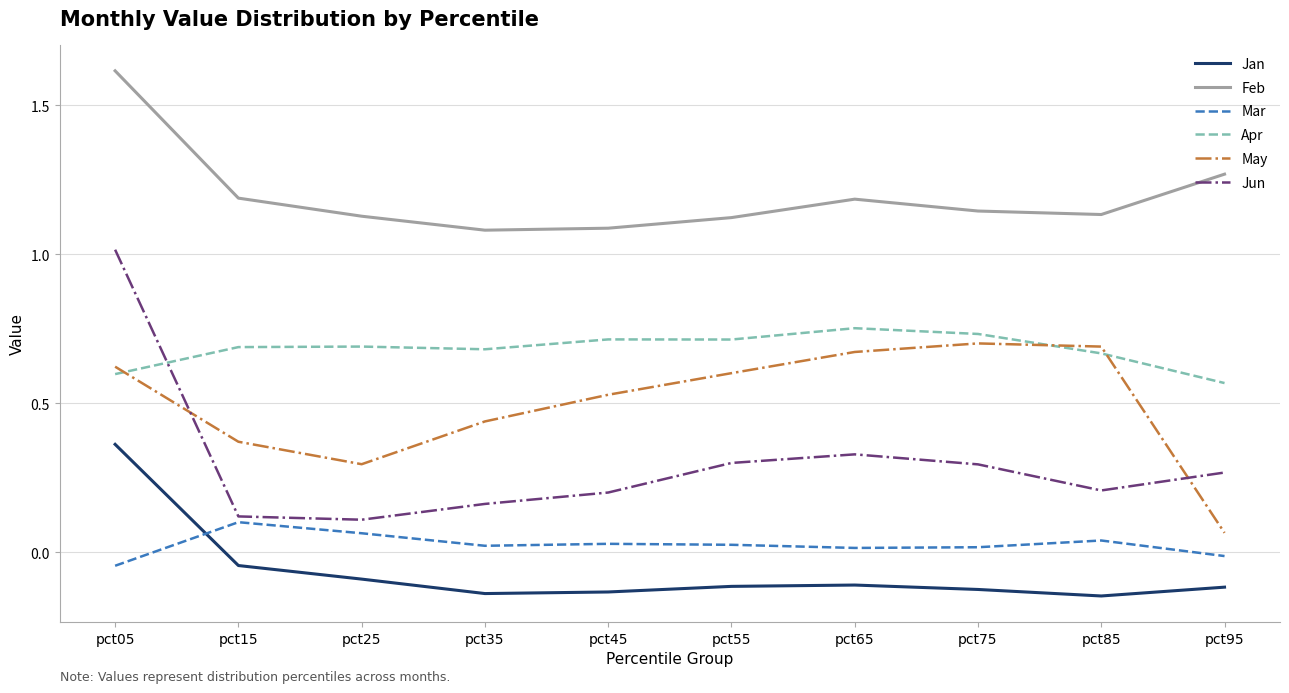

Count the May values in the range 0 to 1.

10